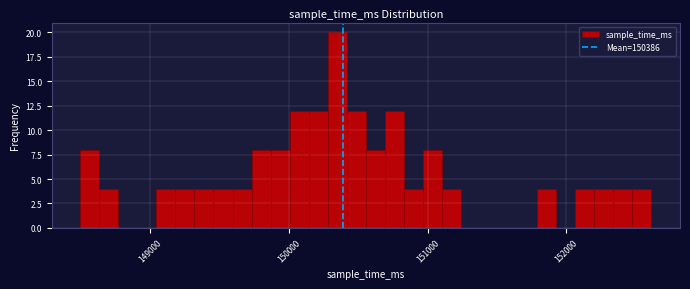

Read against the x-axis, roughly where is the centre of the tallest bar?

150300